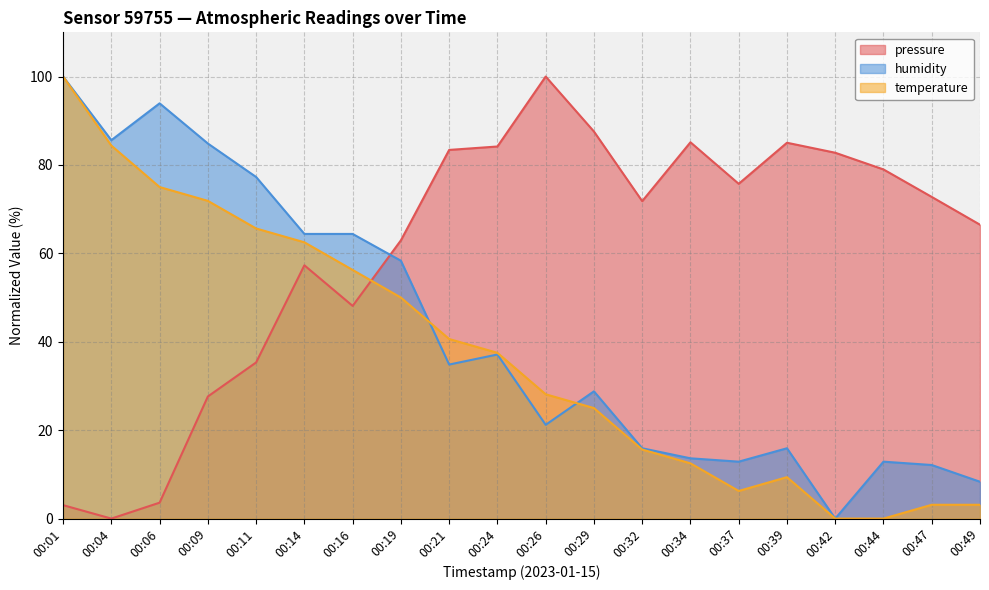

Count the number of categories in the chart.

20